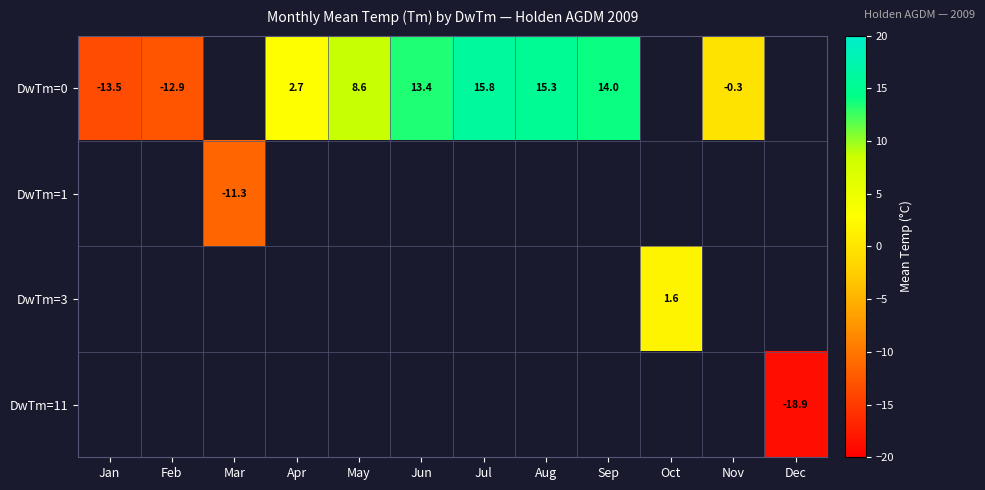

True or false: DwTm=0 has a value of 13.4 at Jun.

True